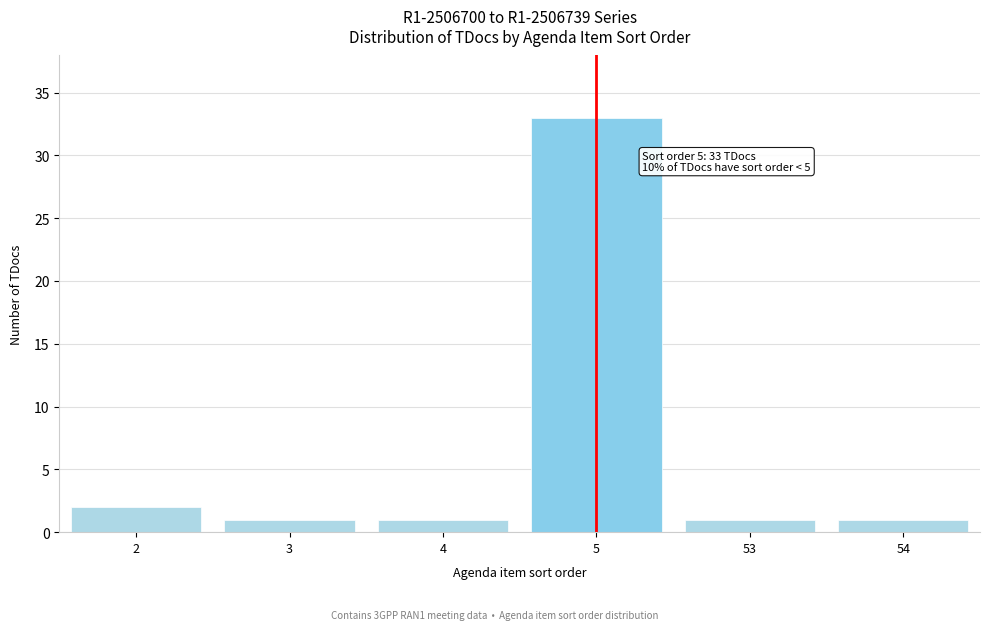

Reading left to right, extract all data points from this chart.

2	1	1	33	1	1